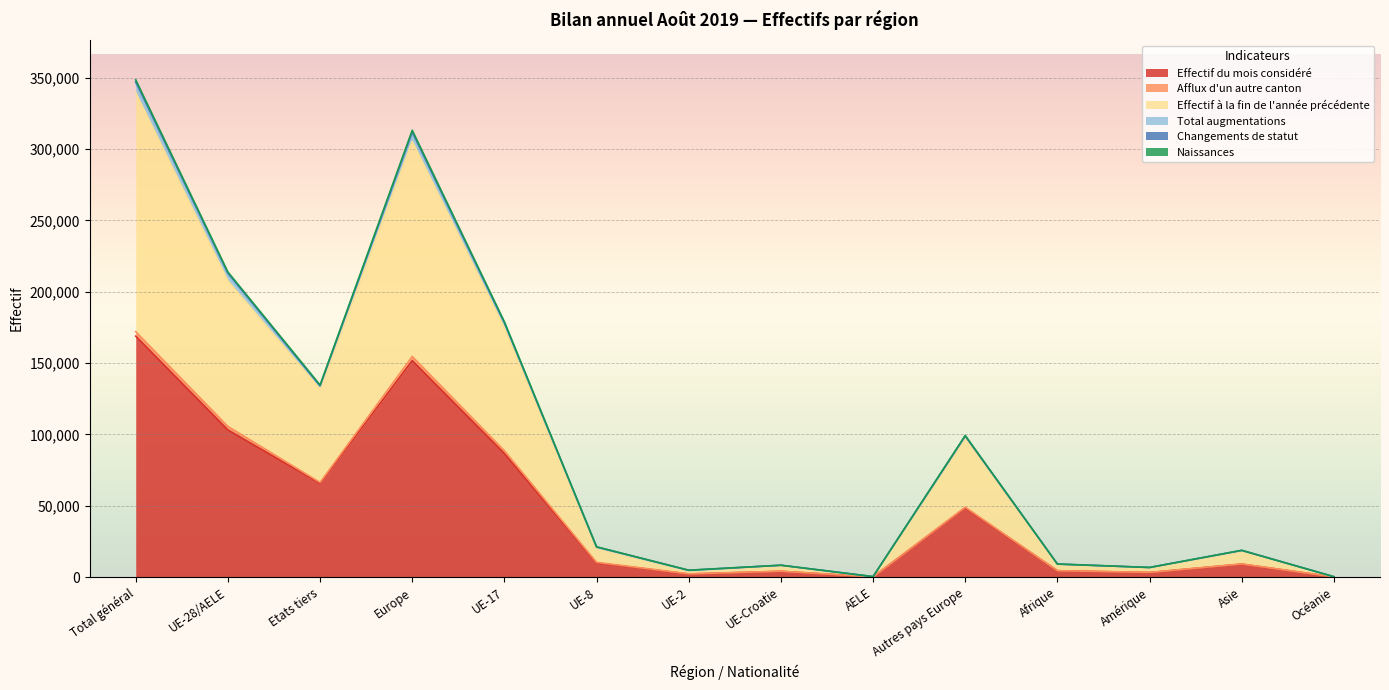

How many lines are shown in the chart?

6